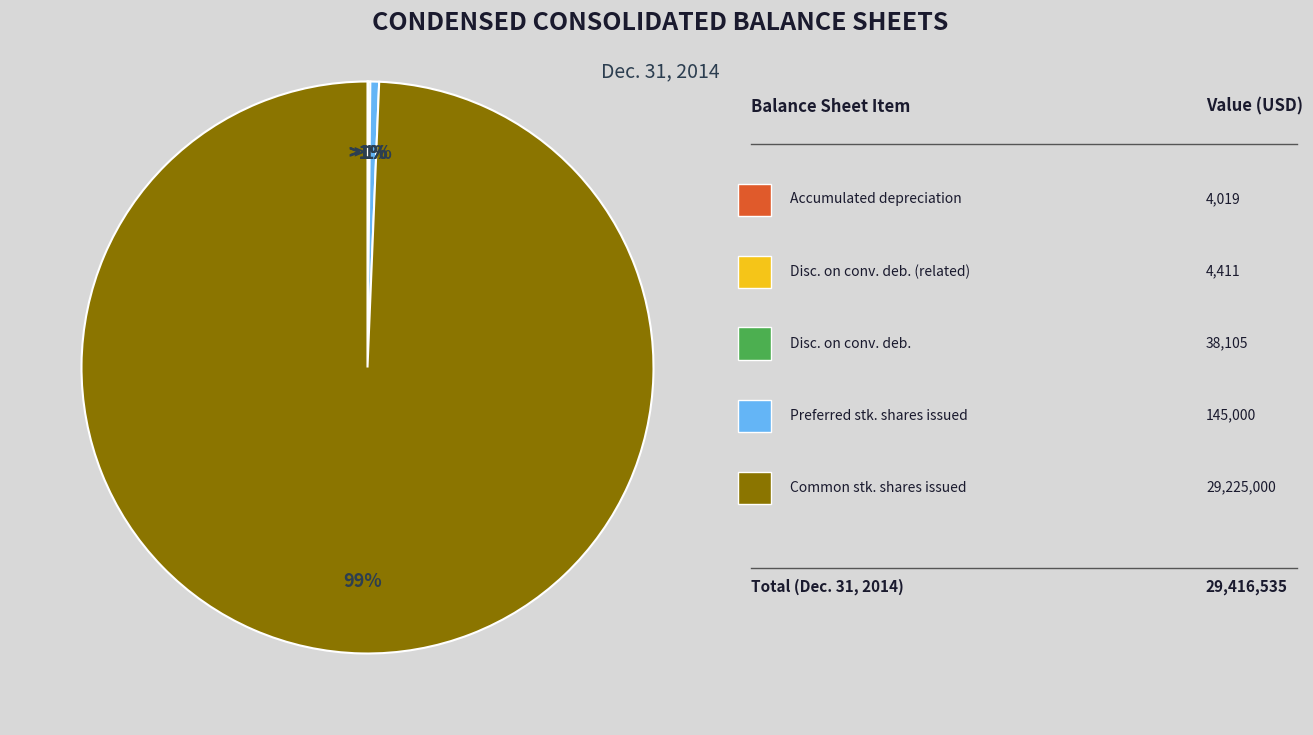

What percentage do Discount on convertible debenture and Preferred stock shares issued together represent?

0.6%